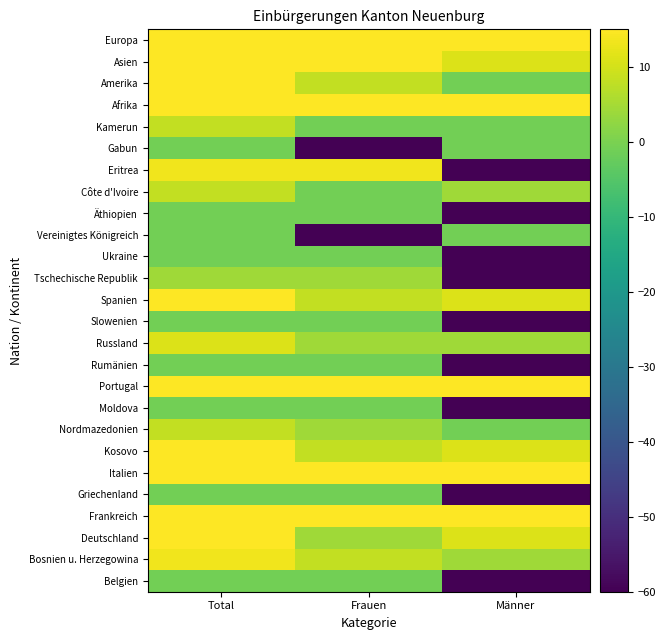

What is the total value across all series at Total?

341.8